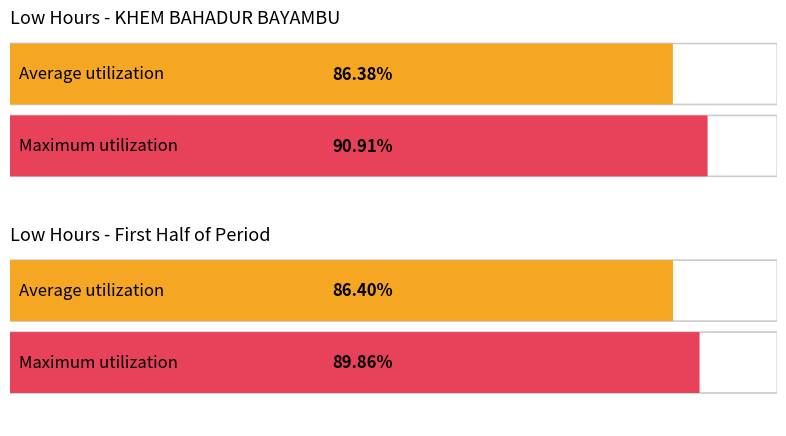

Count the number of data series in this chart.

2